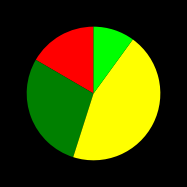

Is there any slice that represents more than half of the pie?

No